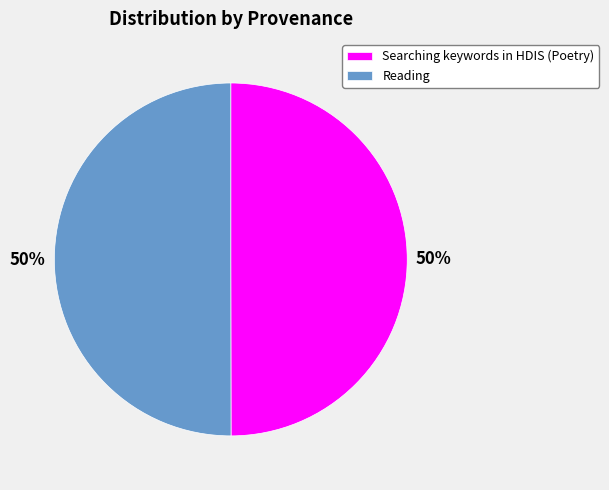

What is the ratio of the value at Searching keywords in HDIS (Poetry) to the value at Reading?

1.0